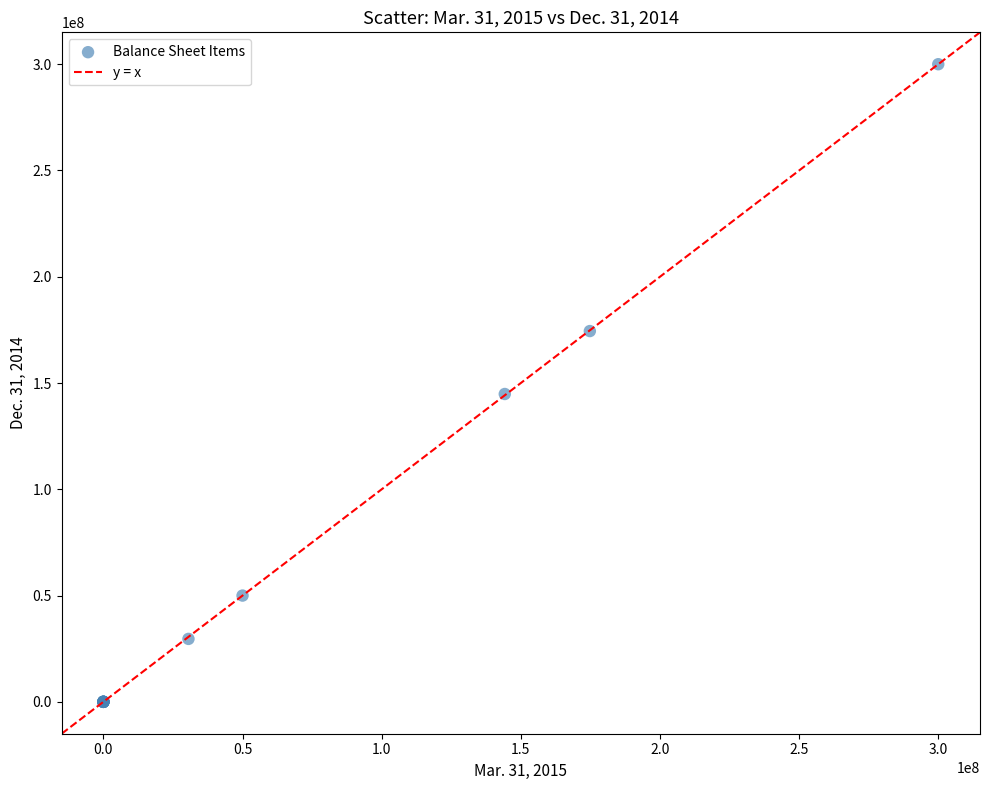

What Y value in the scatter plot is closest to 150000000?

144837281.0